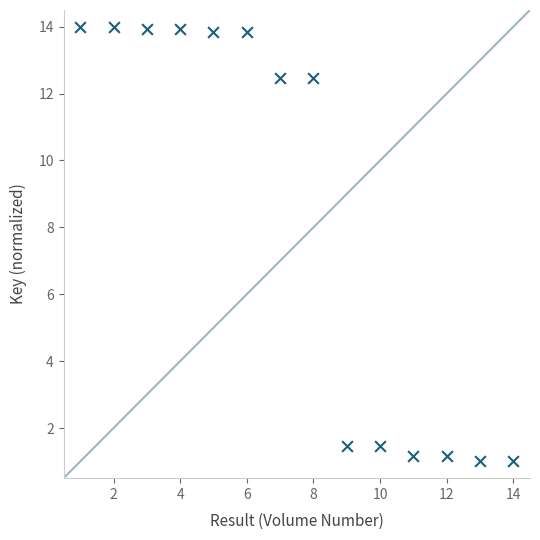

What is the range of X values (max minus min)?

13.0